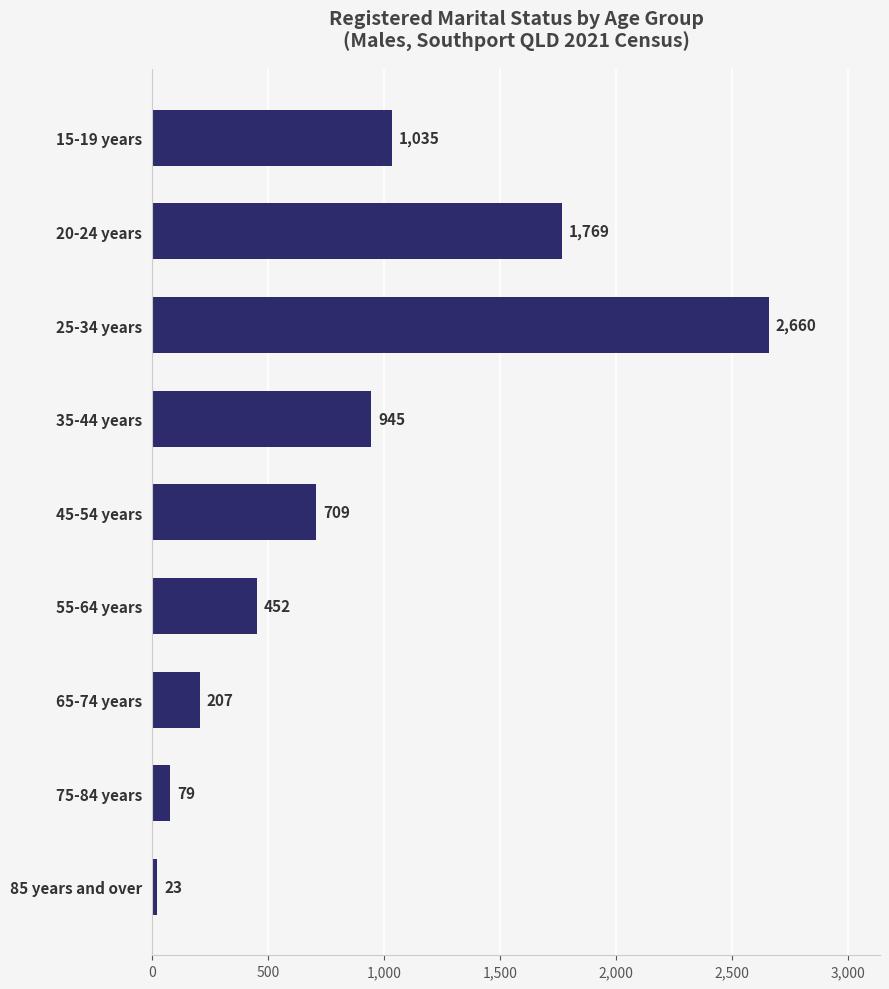

Rank the categories by value from highest to lowest.

25-34 years, 20-24 years, 15-19 years, 35-44 years, 45-54 years, 55-64 years, 65-74 years, 75-84 years, 85 years and over